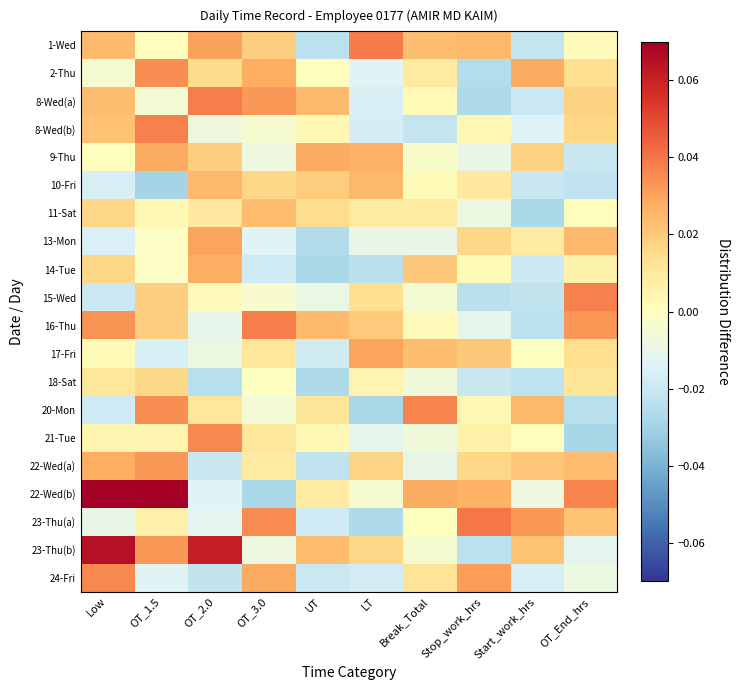

Rank the series by their maximum value, from lowest to highest.

18-Sat, 11-Sat, 10-Fri, 14-Tue, 9-Thu, 13-Mon, 17-Fri, 22-Wed(a), 2-Thu, 24-Fri, 21-Tue, 20-Mon, 15-Wed, 8-Wed(b), 16-Thu, 8-Wed(a), 1-Wed, 23-Thu(a), 23-Thu(b), 22-Wed(b)